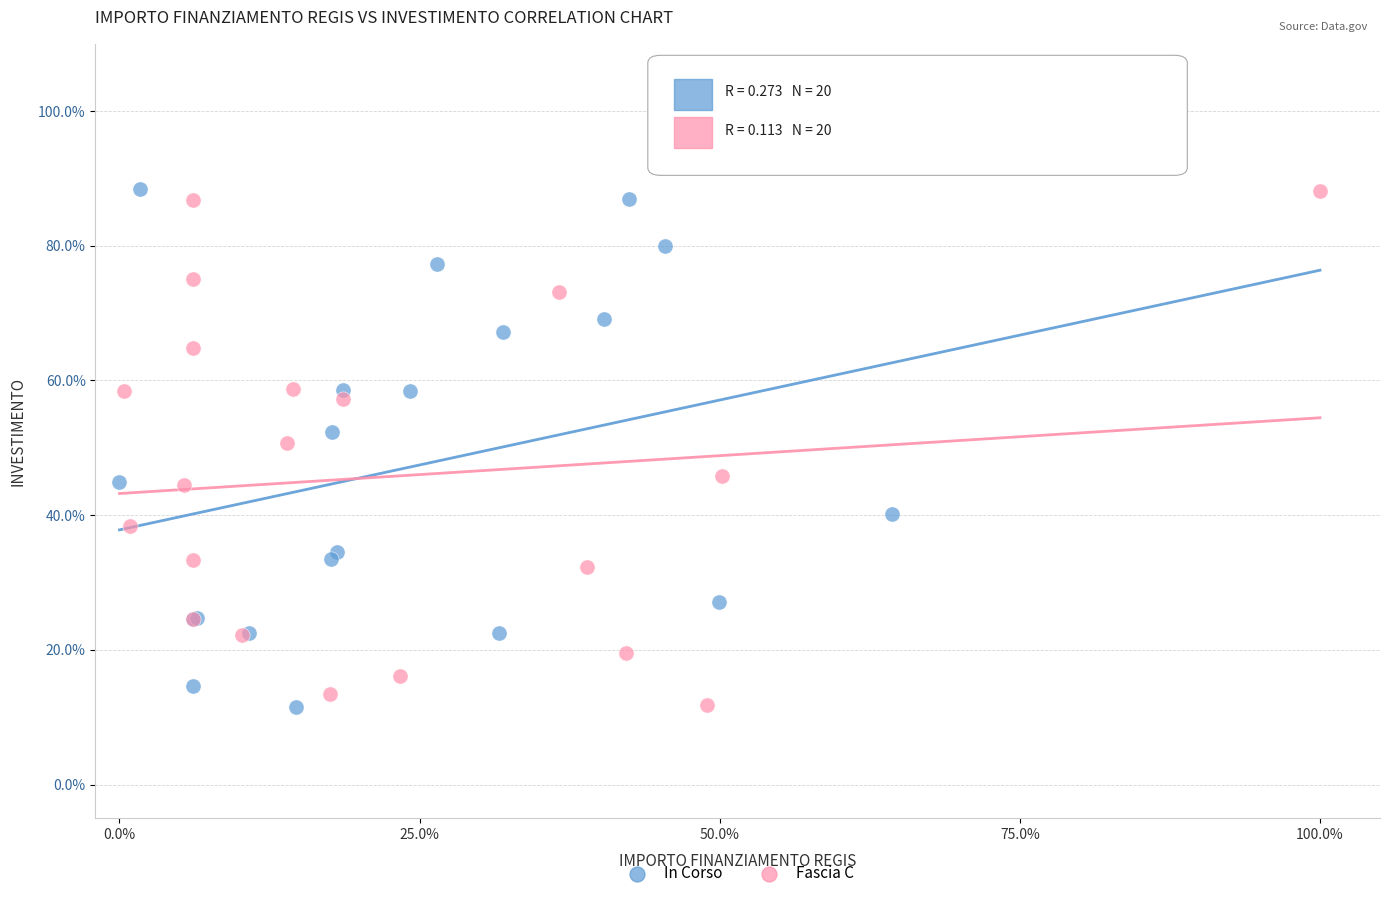

What are all the series names shown in the legend?

In Corso, Fascia C